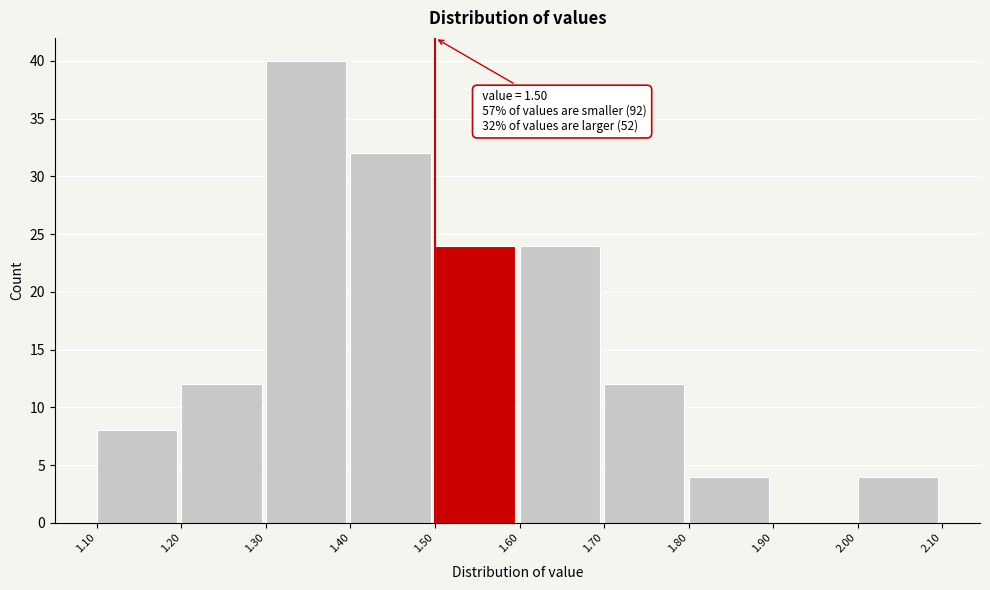

Which range on the x-axis has the tallest bar?

1.30 to 1.40